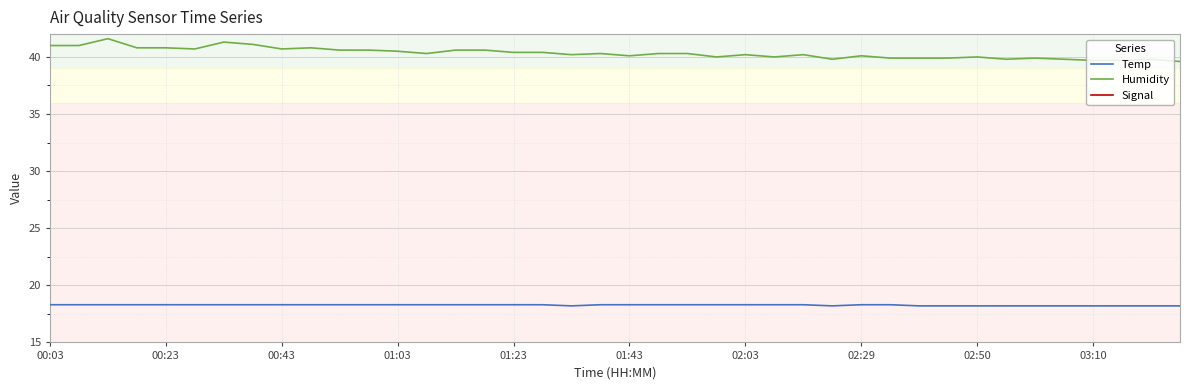

True or false: Humidity has a value of 11.1 at 01:23.

False